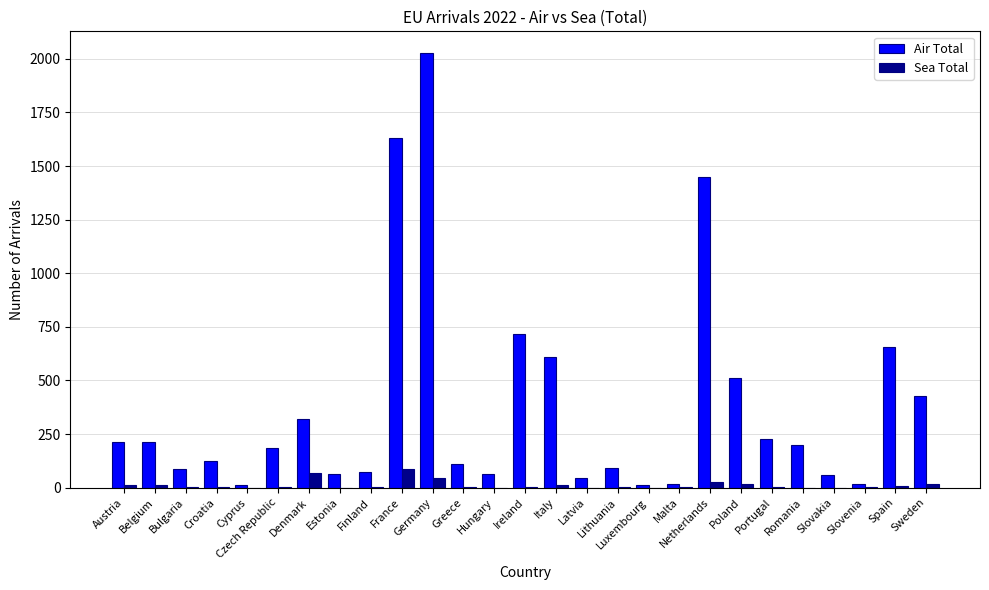

Which series changed the most between Poland and Portugal?

Air Total